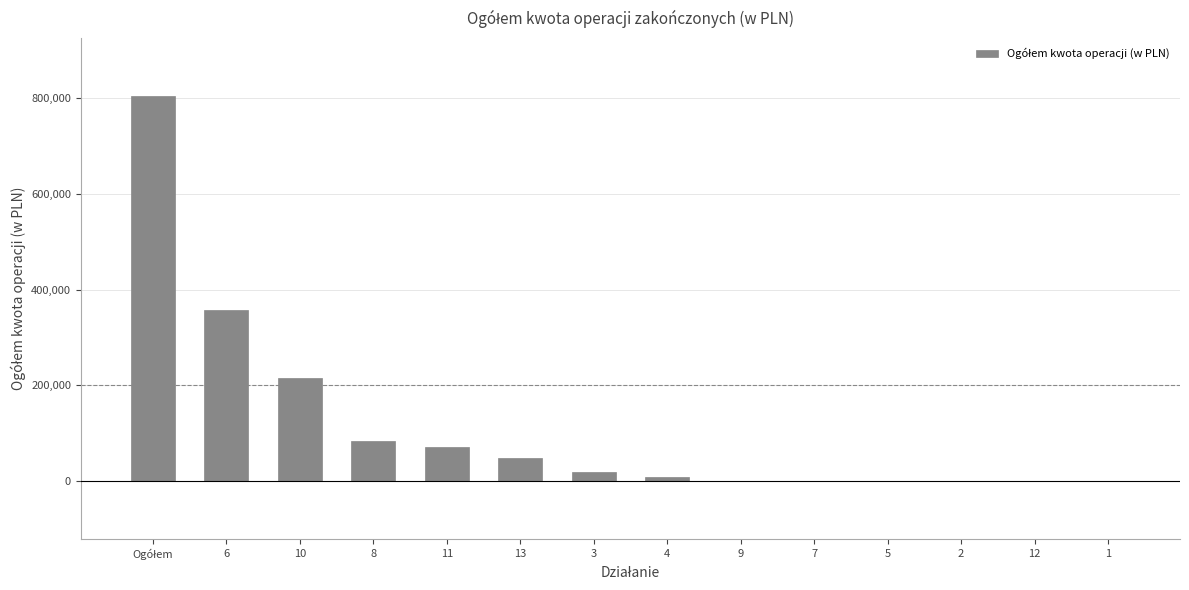

What is the difference between the values at 4 and 10?

208210.4